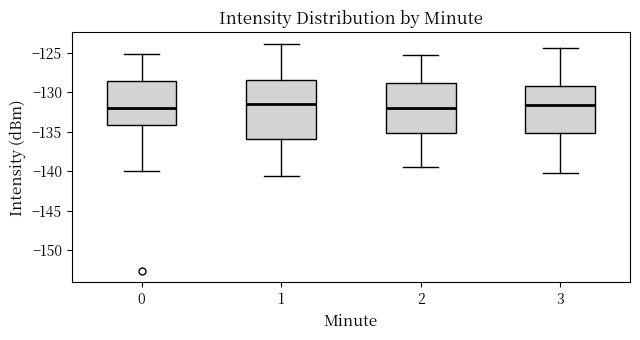

Where is the upper edge of the box at x = 0 on the y-axis? The values are not printed on the chart, so give them approximately, as read against the axis.

-128.5